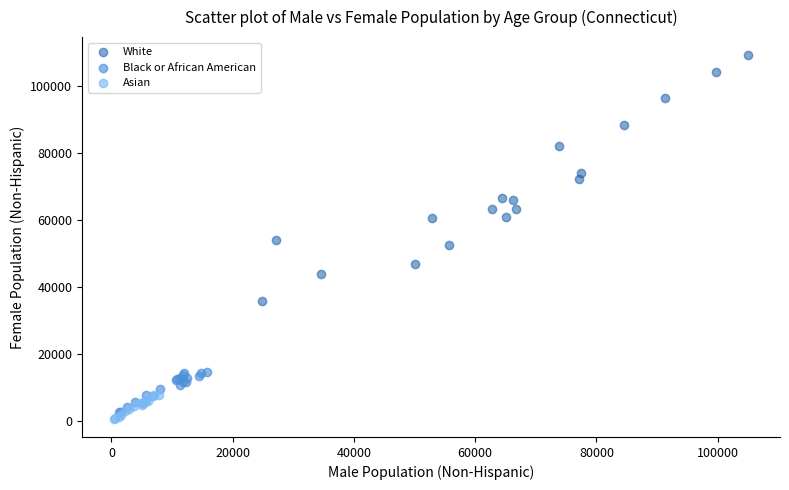

Which series reaches the maximum Y coordinate?

White